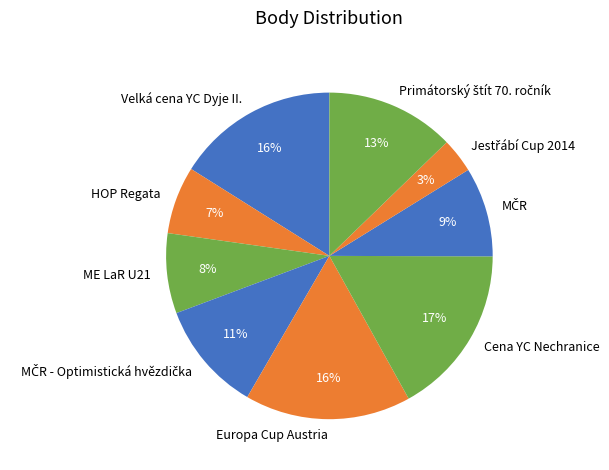

Between HOP Regata and Cena YC Nechranice, which is larger?

Cena YC Nechranice